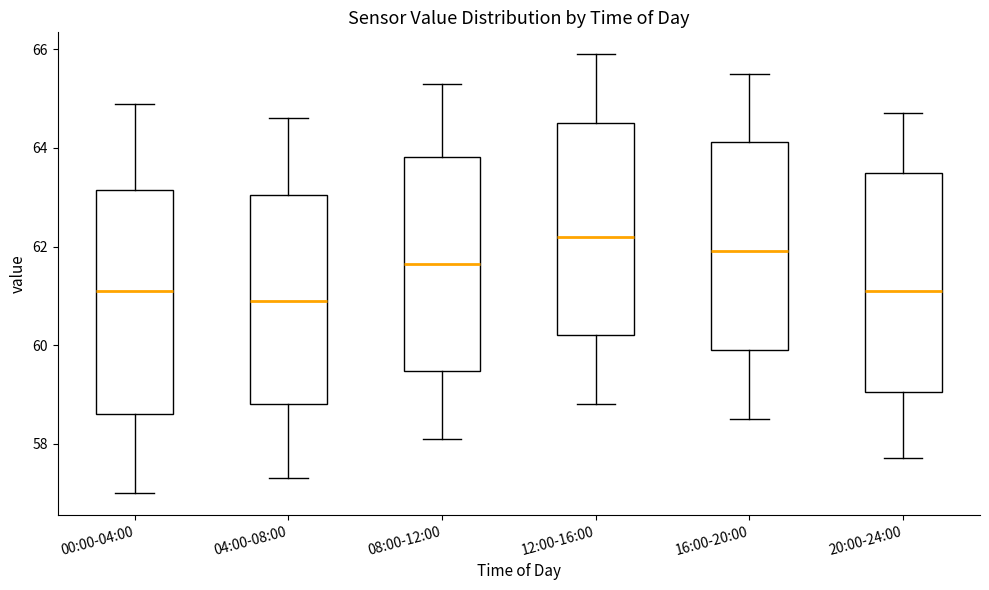

Where is the lower edge of the box for 12:00-16:00 on the y-axis? The values are not printed on the chart, so give them approximately, as read against the axis.

60.2